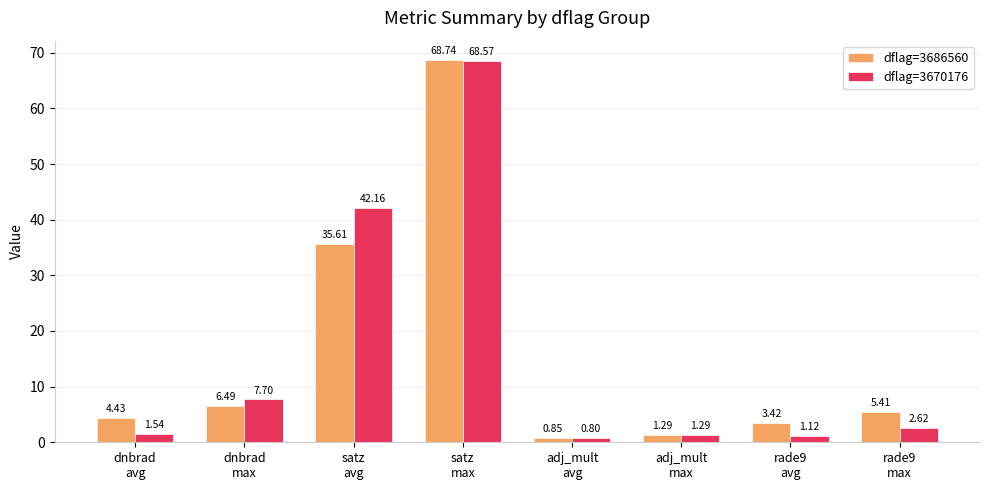

How many bars are there in each group?

2